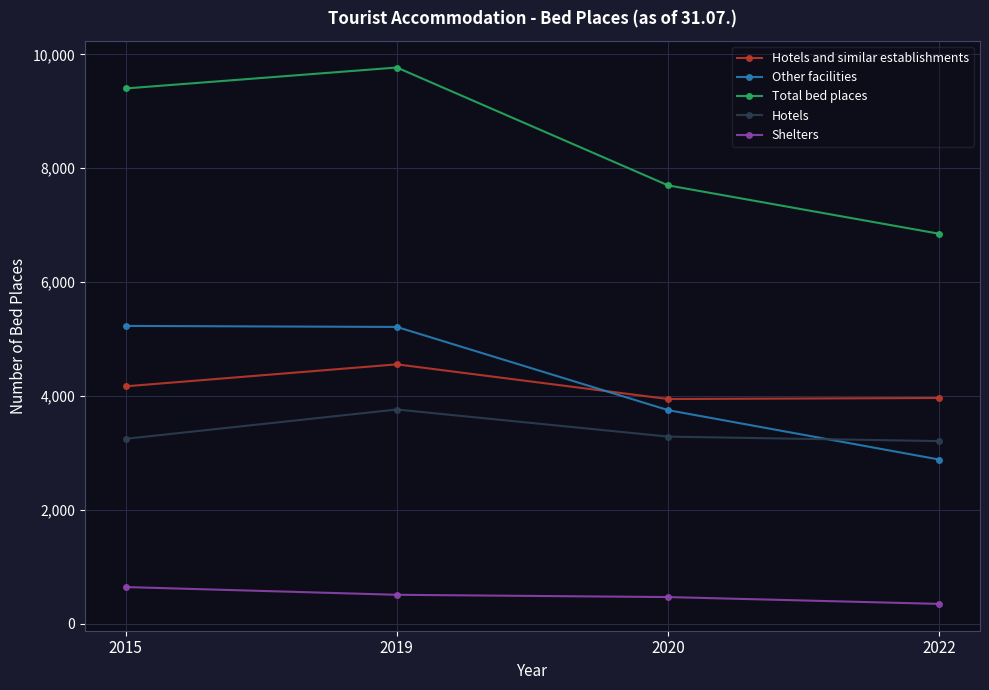

What is the difference between the Other facilities values at 2019 and 2020?

1461